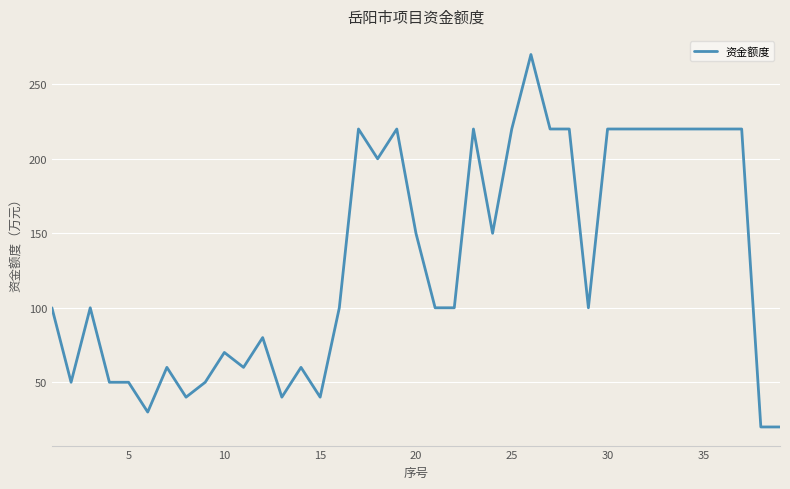

What is the smallest value displayed?

20